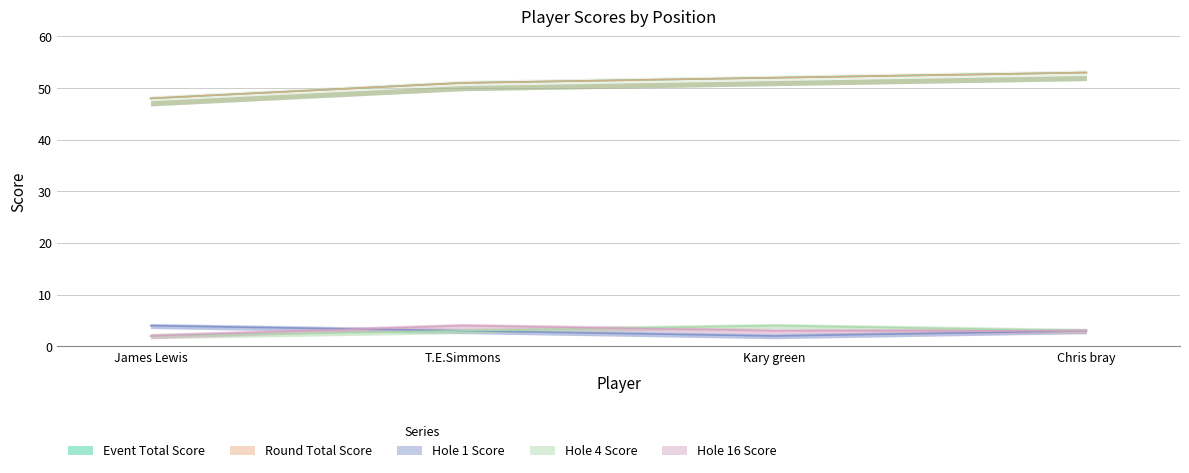

At which label does round_total_score reach its minimum?

James Lewis